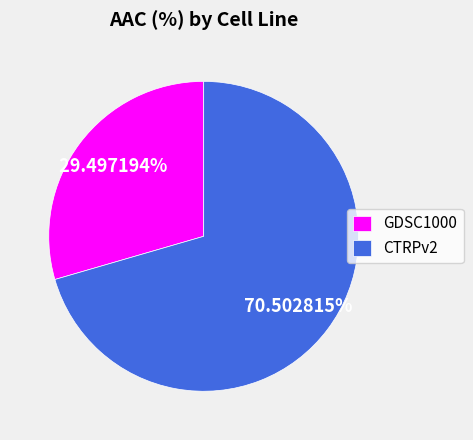

To the nearest percent, what is the combined percentage of CTRPv2 and GDSC1000?

100%